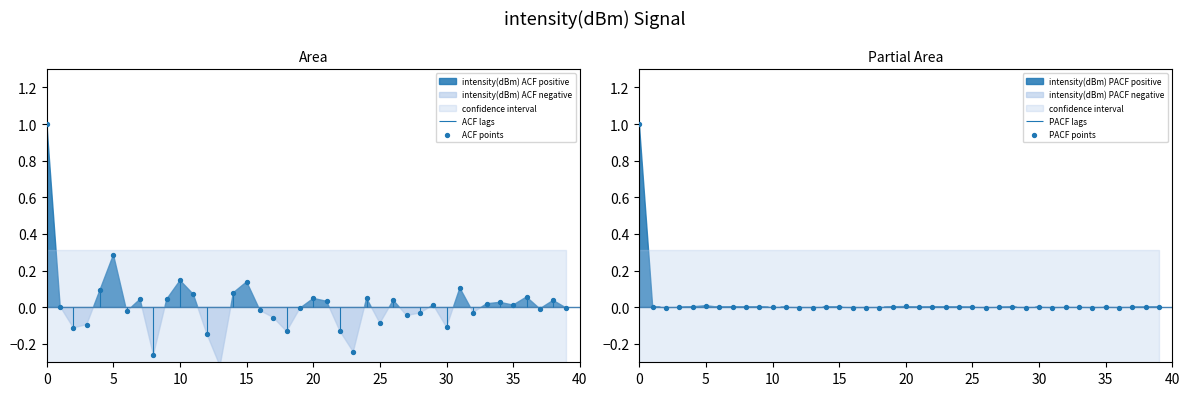

Which series contains the lowest Y value?

ACF points